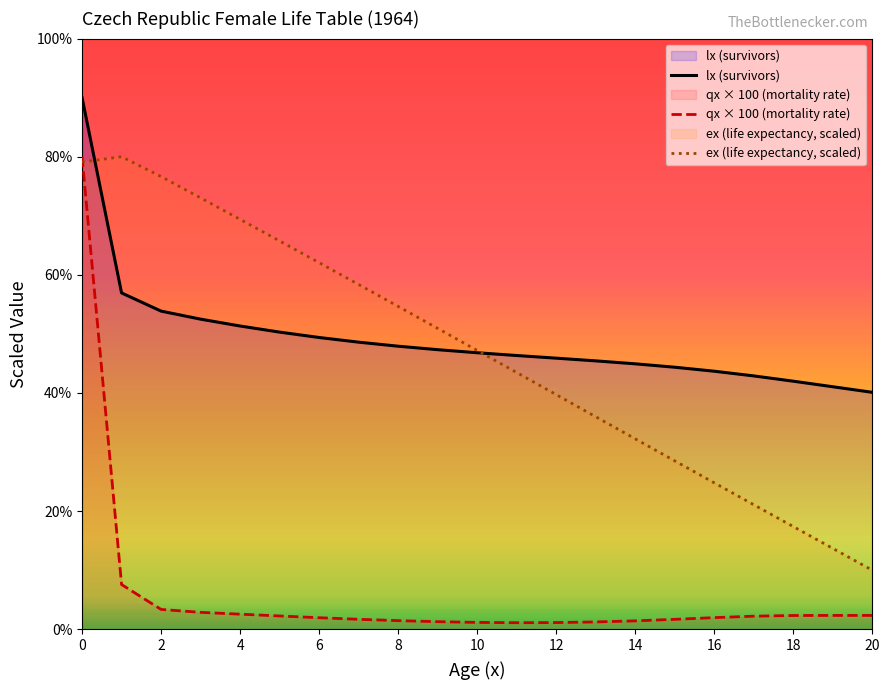

Is this an area chart (filled region under the line)?

No